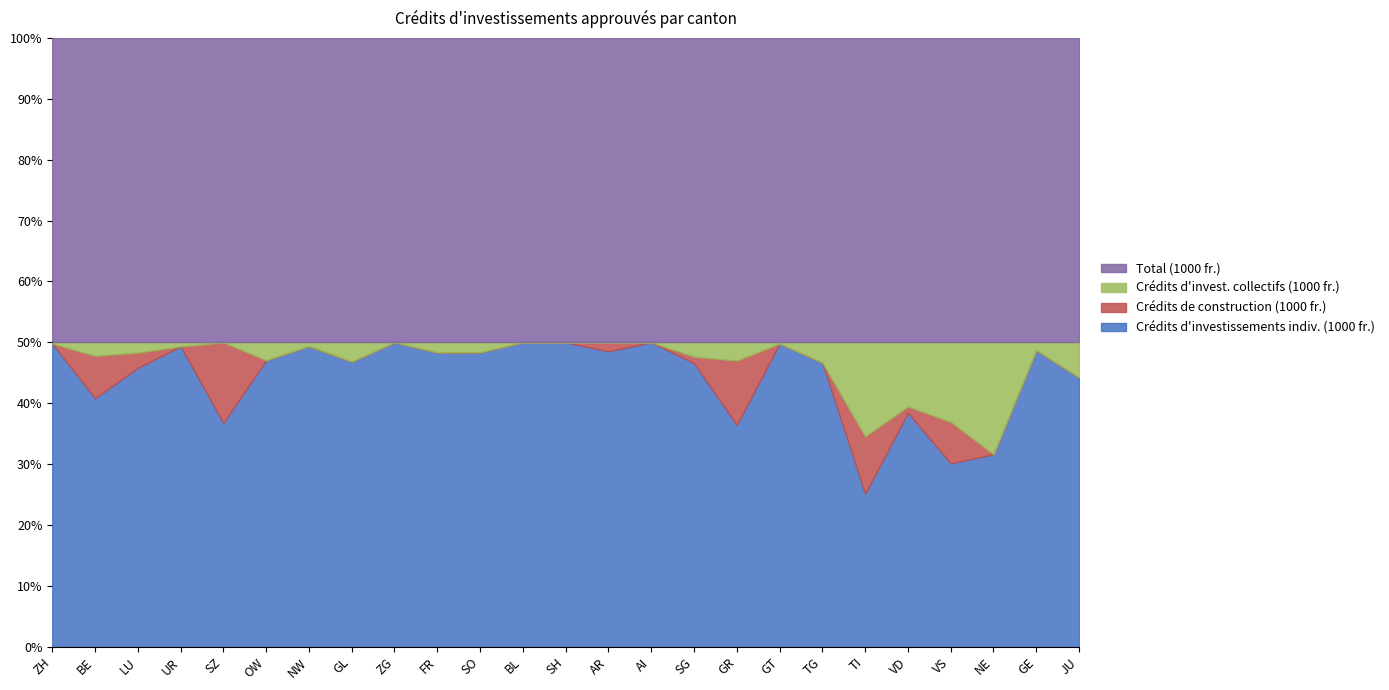

What is the approximate value of Total (1000 fr.) at FR?

26203.0